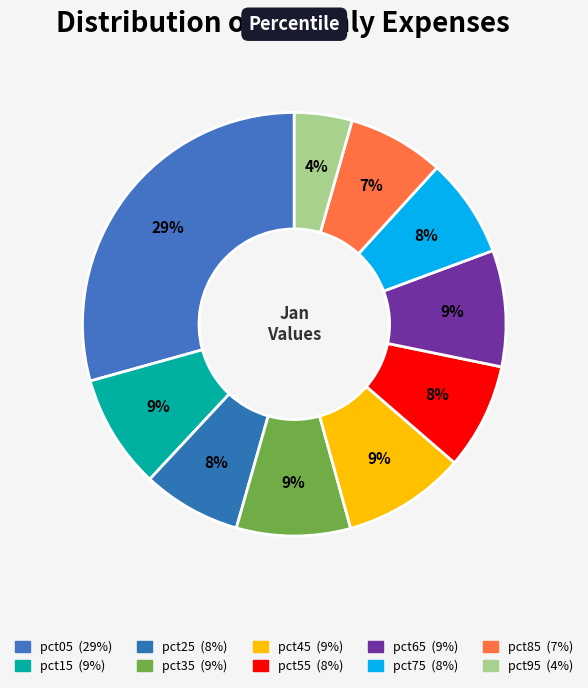

How many segments does this pie chart have?

10